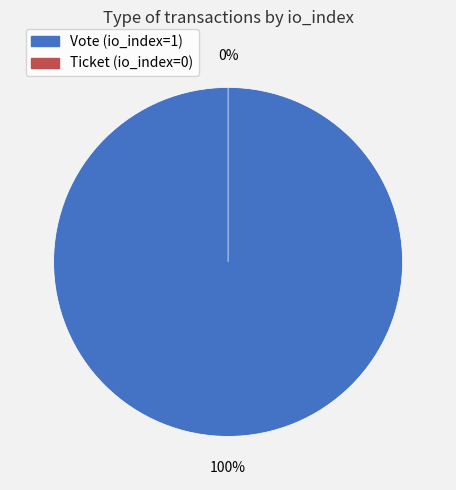

What percentage is the Vote (io_index=1) slice, to the nearest percent?

100%